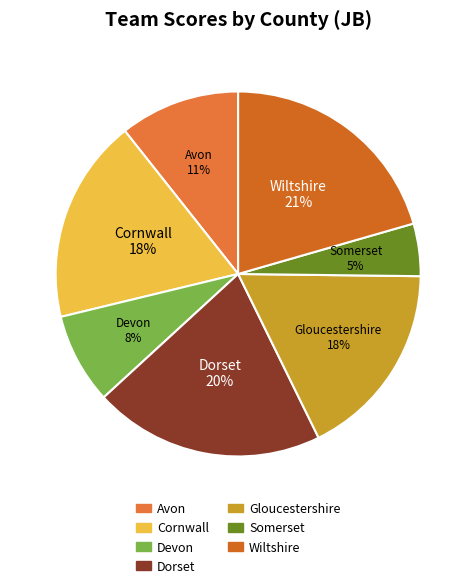

Between Dorset and Gloucestershire, which is larger?

Dorset